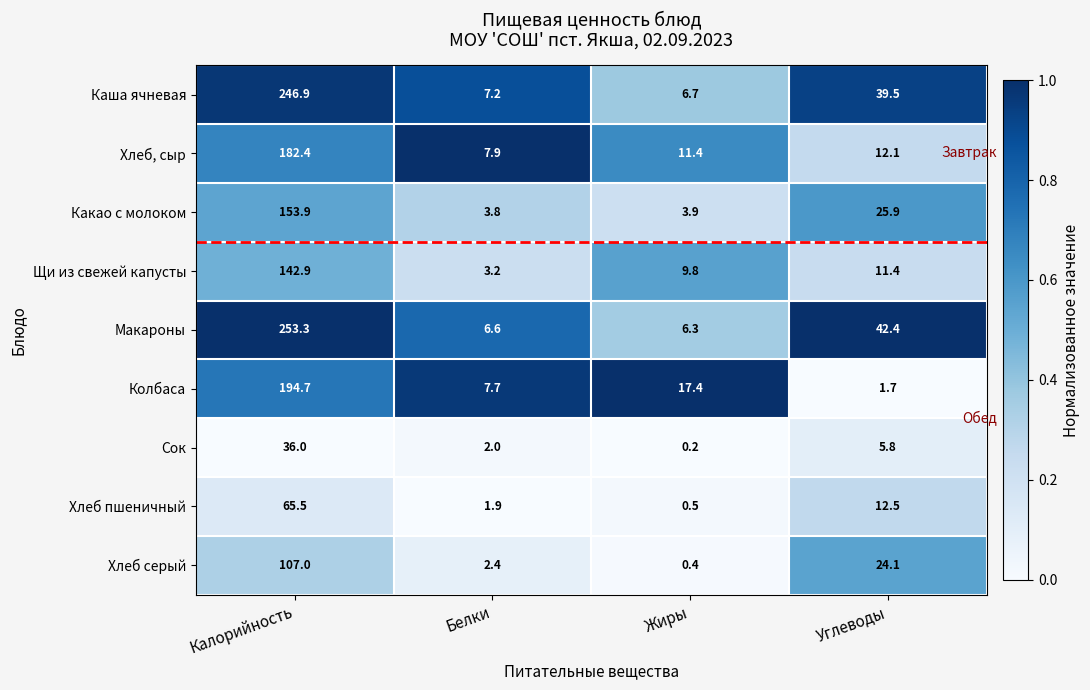

Count the number of data series in this chart.

9